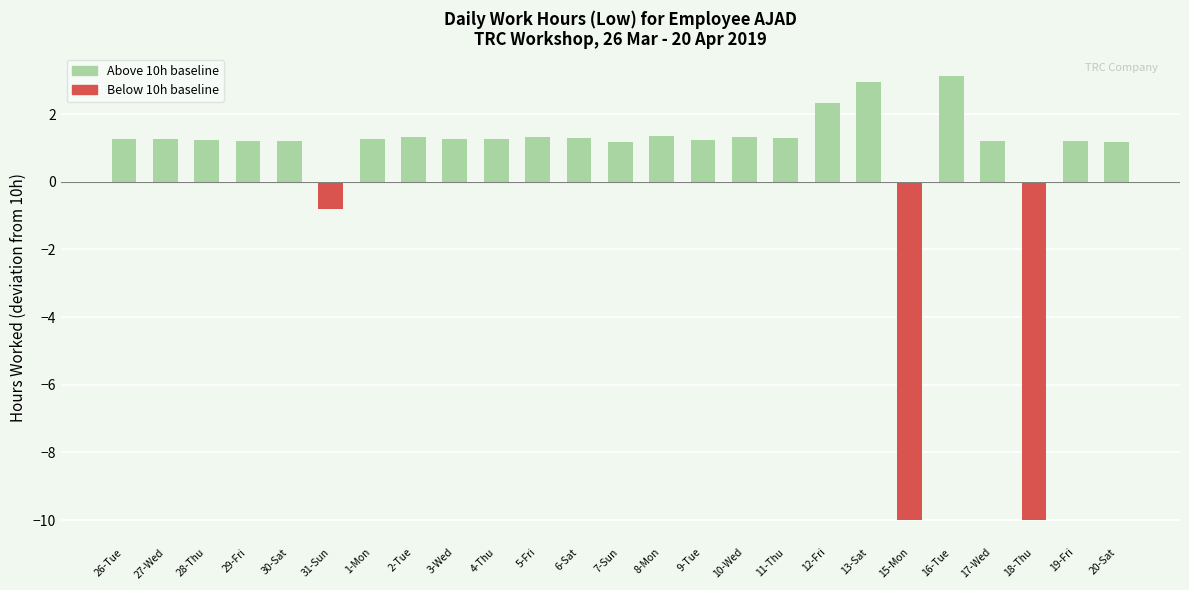

What is the maximum value shown in the chart?

3.1